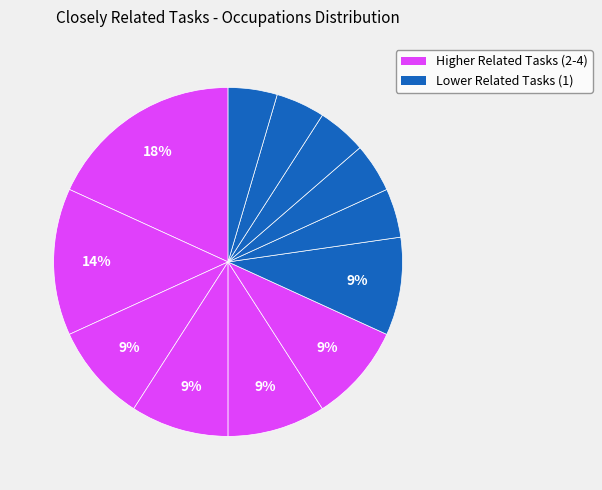

How many segments does this pie chart have?

12